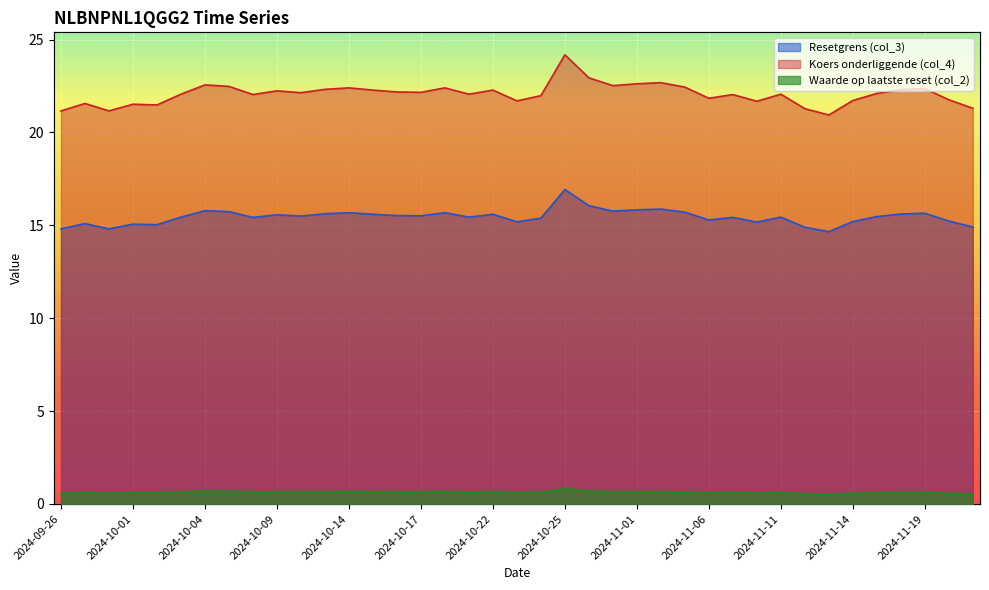

What is the total value across all series at 2024-10-25?

41.9